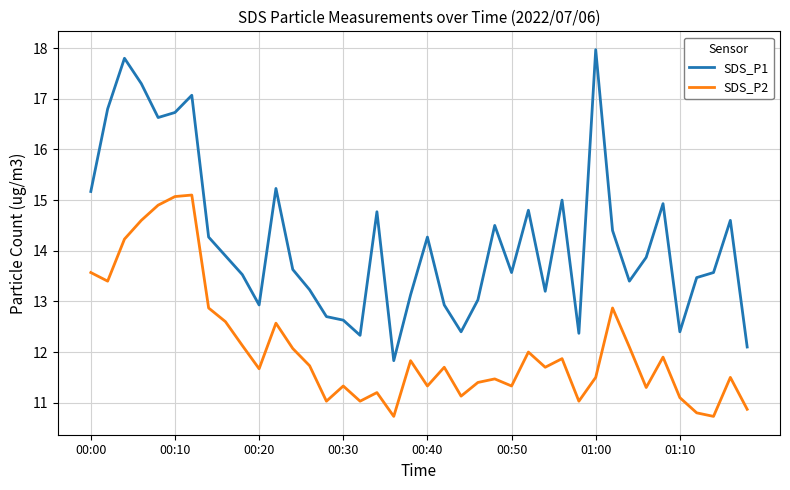

What is the sum of all SDS_P1 values?

568.4